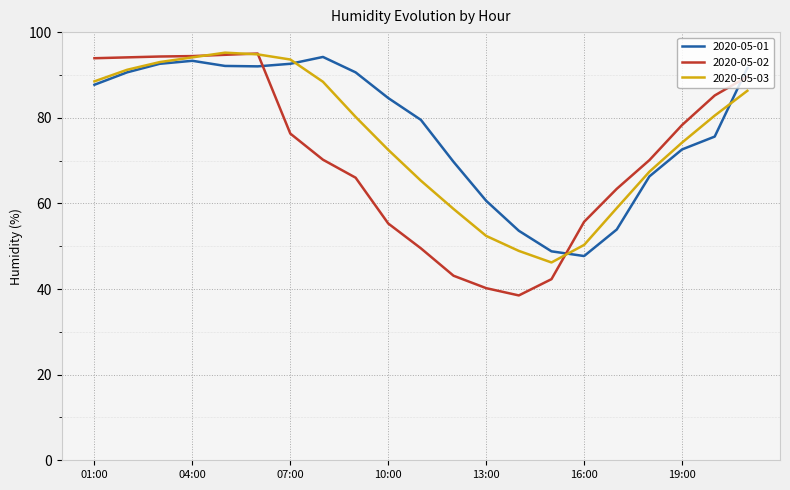

Which series has the largest range (max minus min)?

2020-05-02